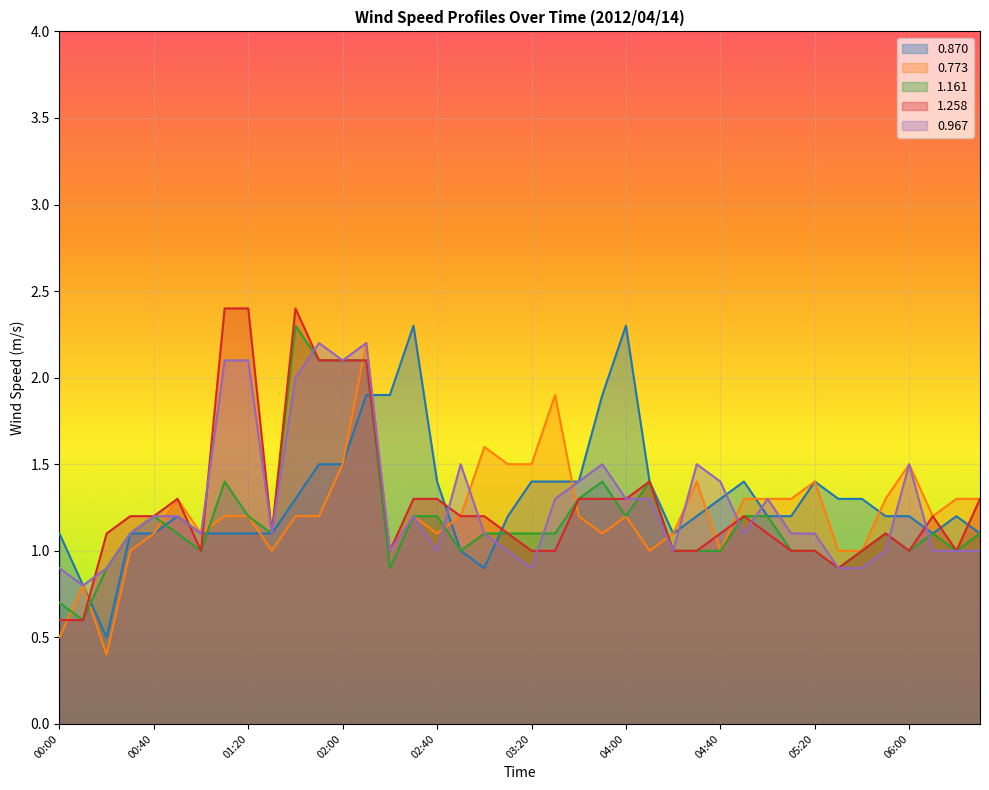

What is the highest value of the 1.258 series?

2.4